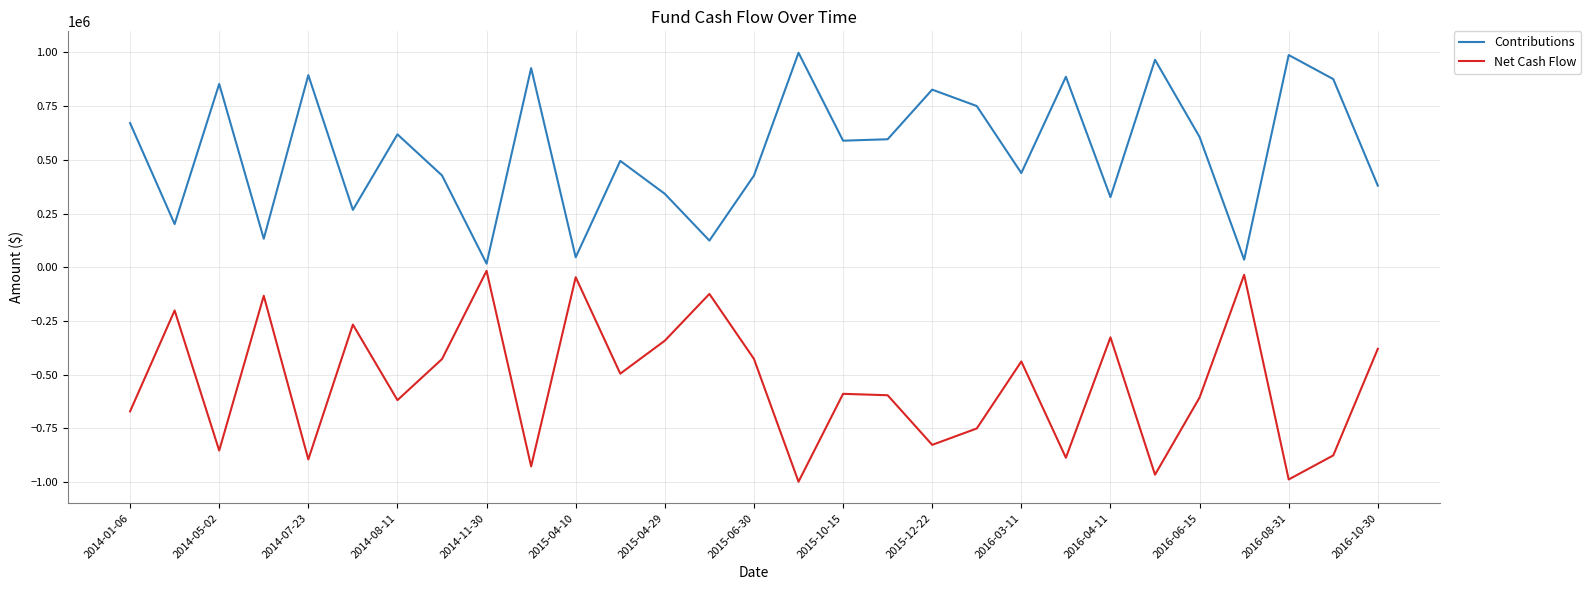

How many values in the Contributions series exceed 589188?

15